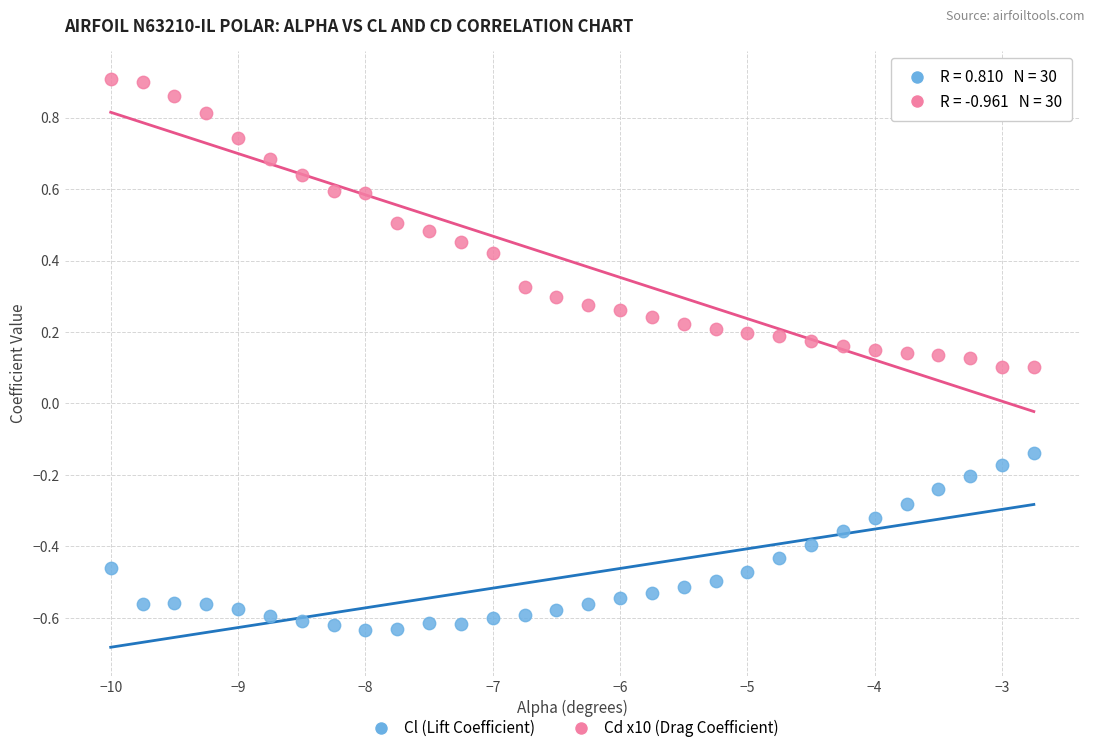

Which series reaches the maximum Y coordinate?

Cd x10 (Drag Coefficient)